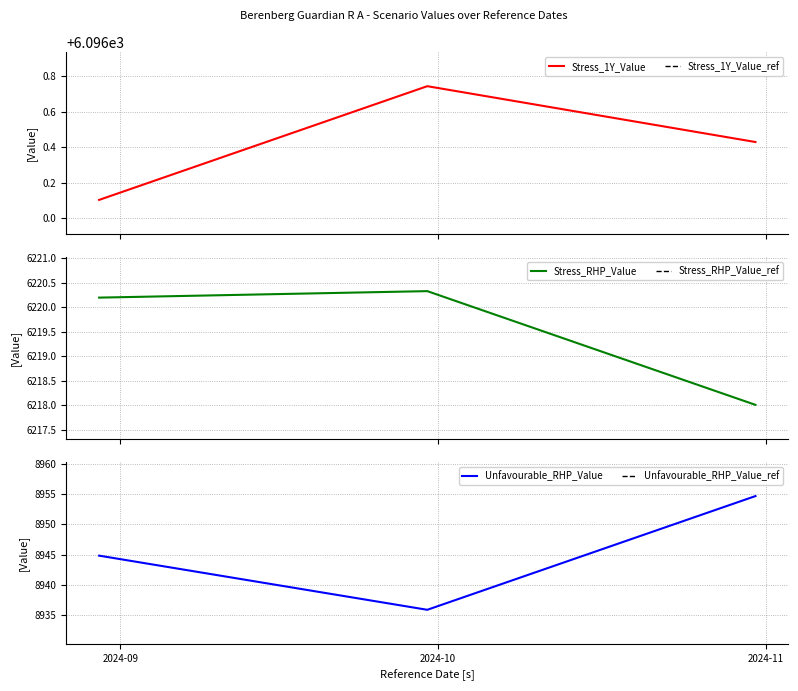

At which label does Stress_RHP_Value first exceed 6220?

2024-08-30